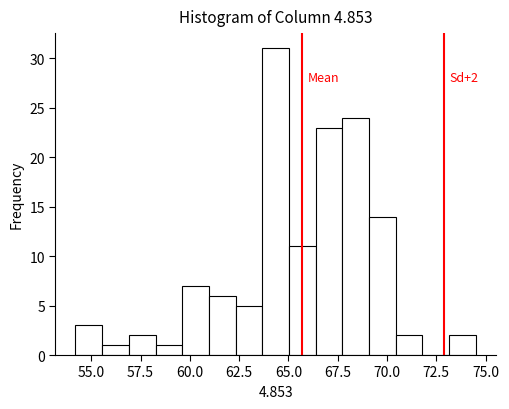

Around what value on the x-axis is the tallest bar? Give the approximate position of its centre, as read against the axis.

64.5